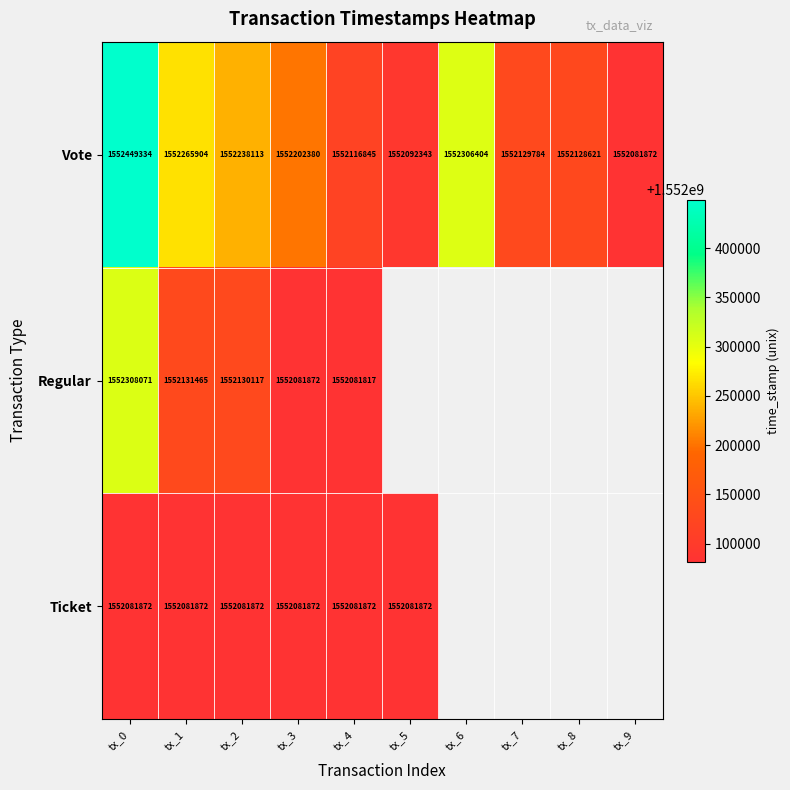

At how many categories does at least one series exceed 1552252612?

3